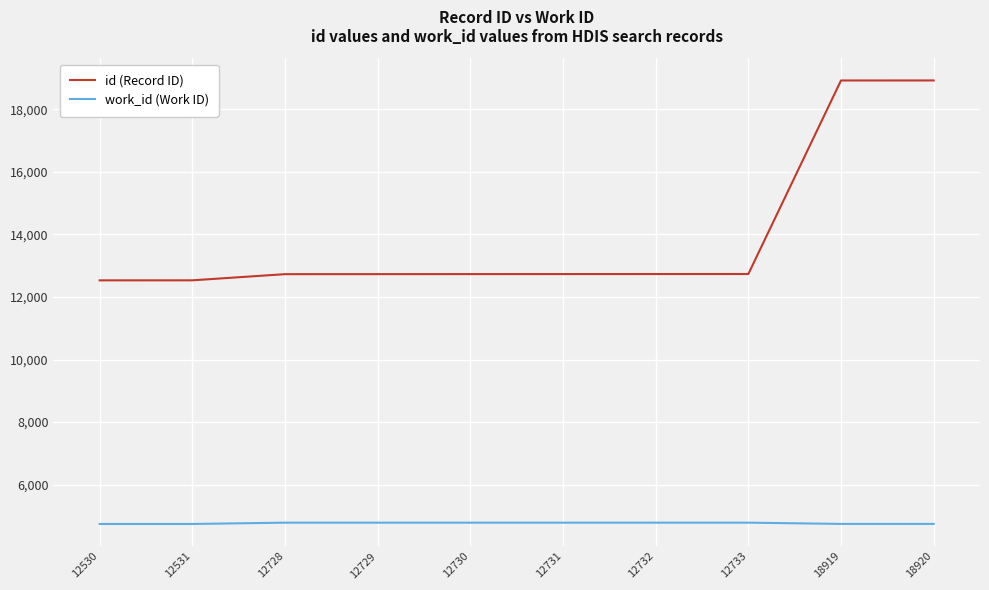

True or false: work_id (Work ID) has a value of 1212 at 12728.

False